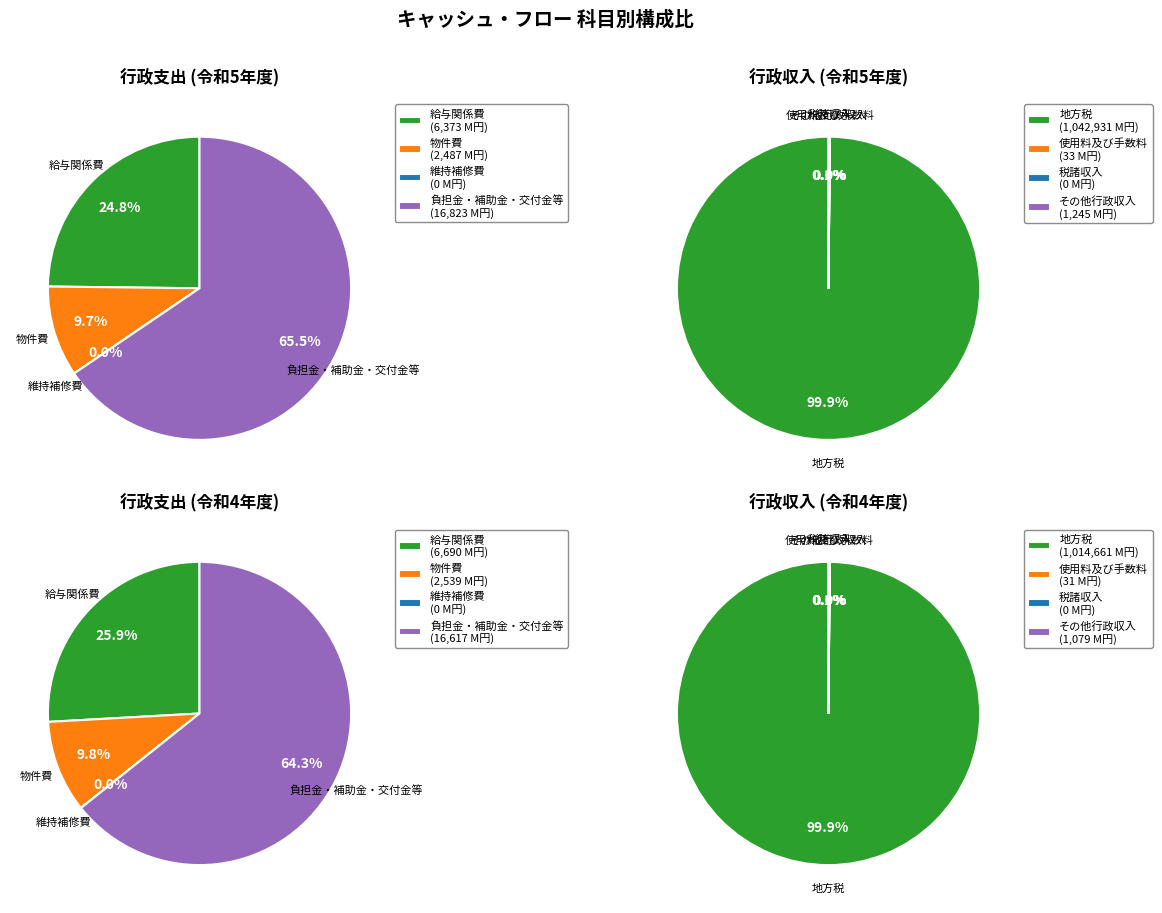

To the nearest percent, what is the difference between the 物件費 and 負担金・補助金・交付金等 slice percentages?

56%